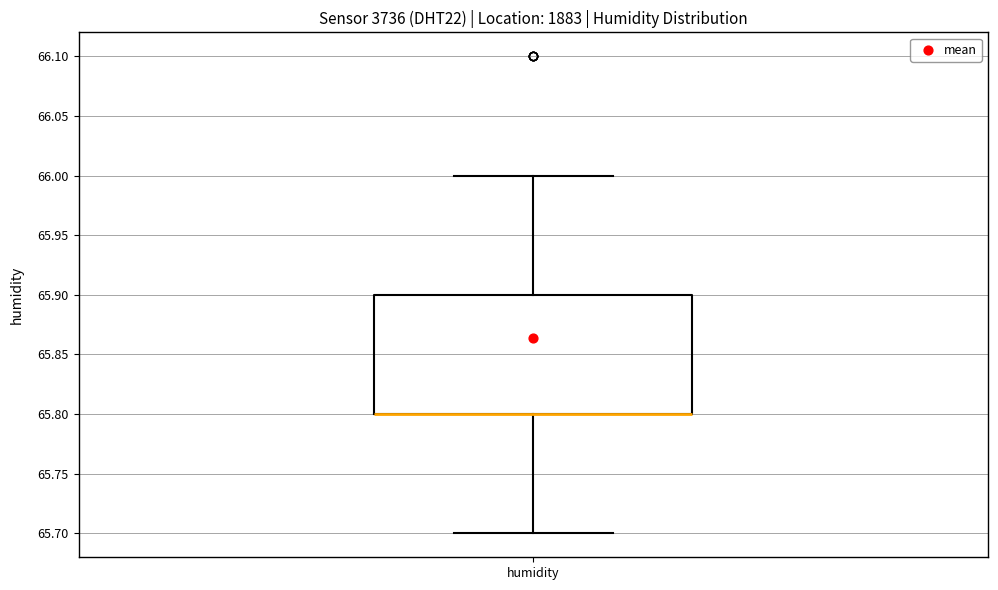

Where does the upper whisker of the box for humidity end on the y-axis? The values are not printed on the chart, so give them approximately, as read against the axis.

66.0